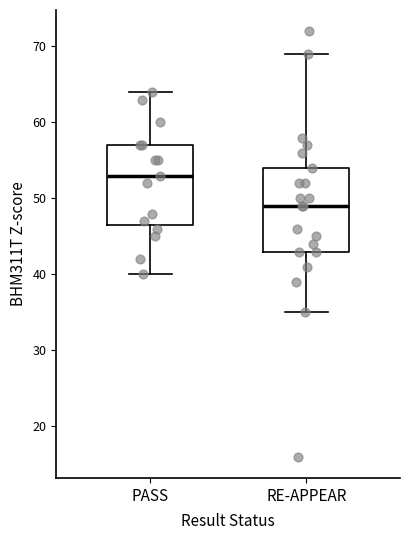

Reading left to right, read every box against the y-axis: the position of its median line, the range the box covers, and the ends of its whiskers. The values are not printed on the chart, so give them approximately, as read against the axis.

PASS: median 53, box 47 to 57, whiskers 40 to 64
RE-APPEAR: median 49, box 43 to 54, whiskers 35 to 69